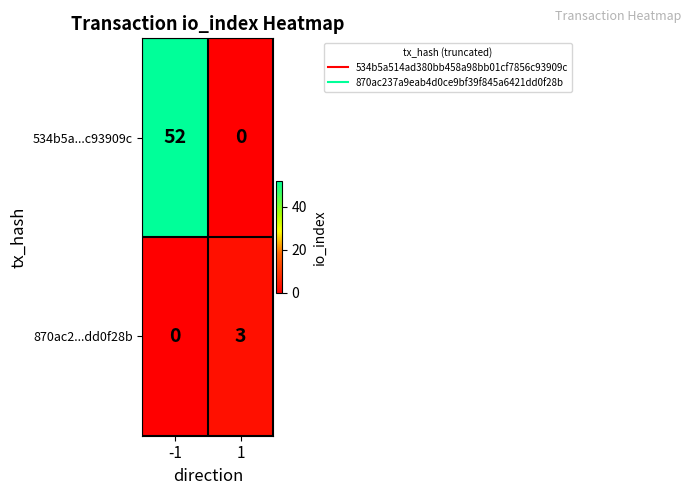

Which series has the widest spread of values?

534b5a...c93909c